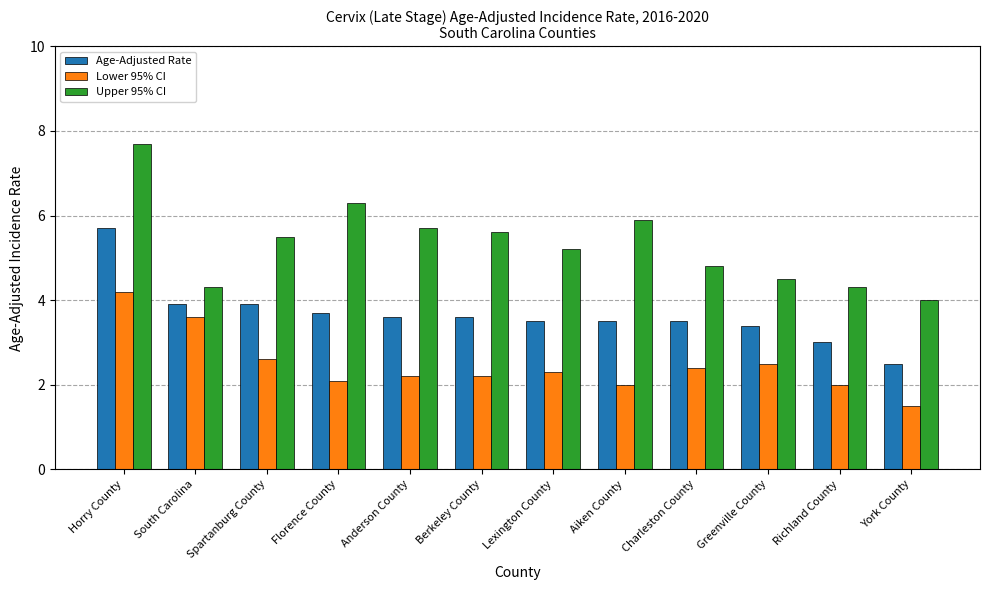

Reading left to right, extract all data points from this chart.

Age-Adjusted Rate: 5.7	3.9	3.9	3.7	3.6	3.6	3.5	3.5	3.5	3.4	3.0	2.5
Lower 95% CI: 4.2	3.6	2.6	2.1	2.2	2.2	2.3	2.0	2.4	2.5	2.0	1.5
Upper 95% CI: 7.7	4.3	5.5	6.3	5.7	5.6	5.2	5.9	4.8	4.5	4.3	4.0